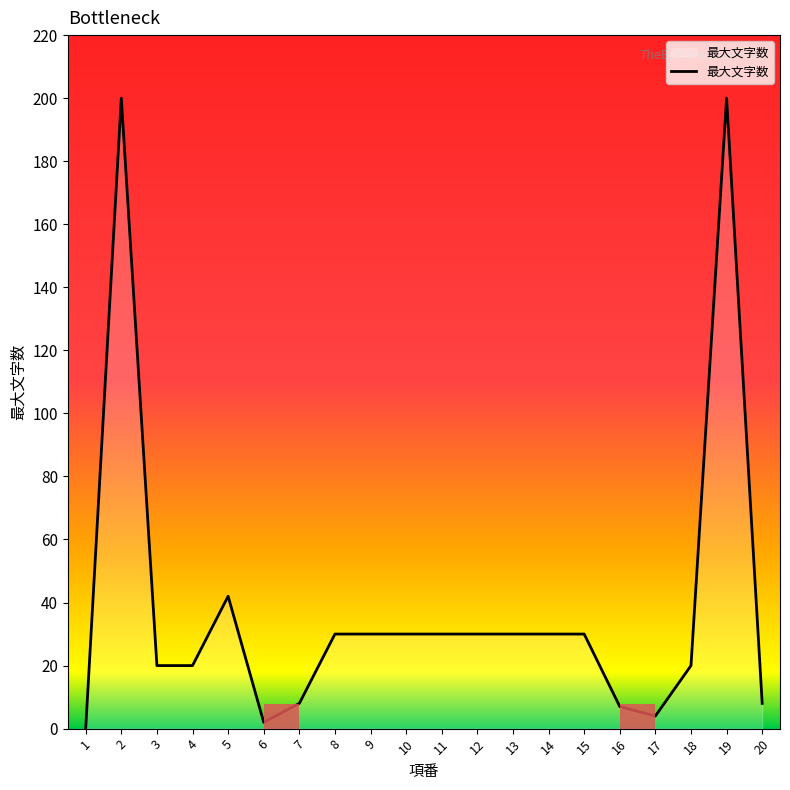

How many lines are shown in the chart?

1